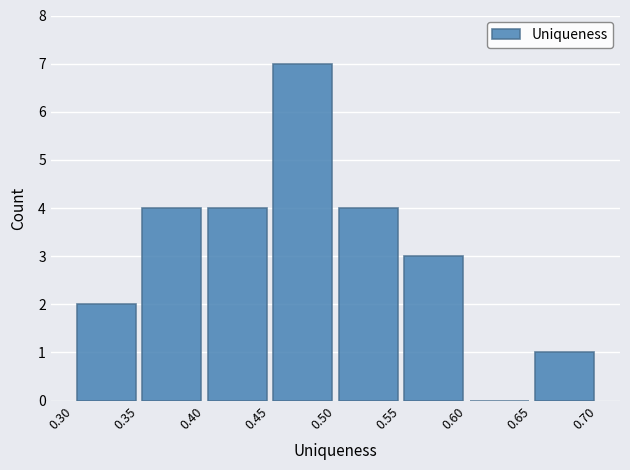

How tall is the bar that spans 0.65 to 0.70 on the x-axis? The values are not printed on the chart, so give them approximately, as read against the axis.

1